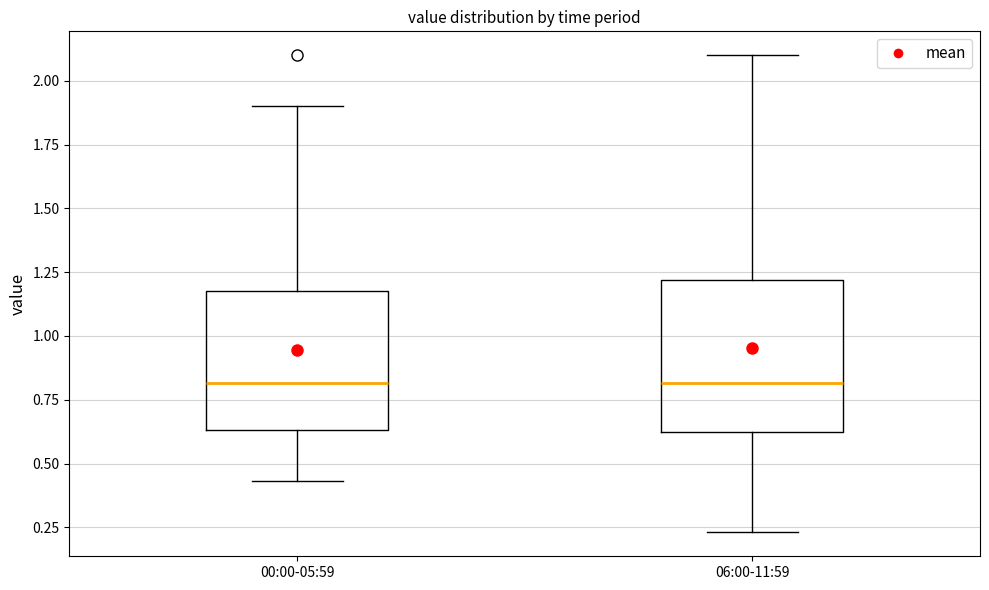

Reading left to right, read every box against the y-axis: the position of its median line, the range the box covers, and the ends of its whiskers. The values are not printed on the chart, so give them approximately, as read against the axis.

00:00-05:59: median 0.80, box 0.65 to 1.20, whiskers 0.45 to 1.90
06:00-11:59: median 0.80, box 0.60 to 1.20, whiskers 0.25 to 2.10